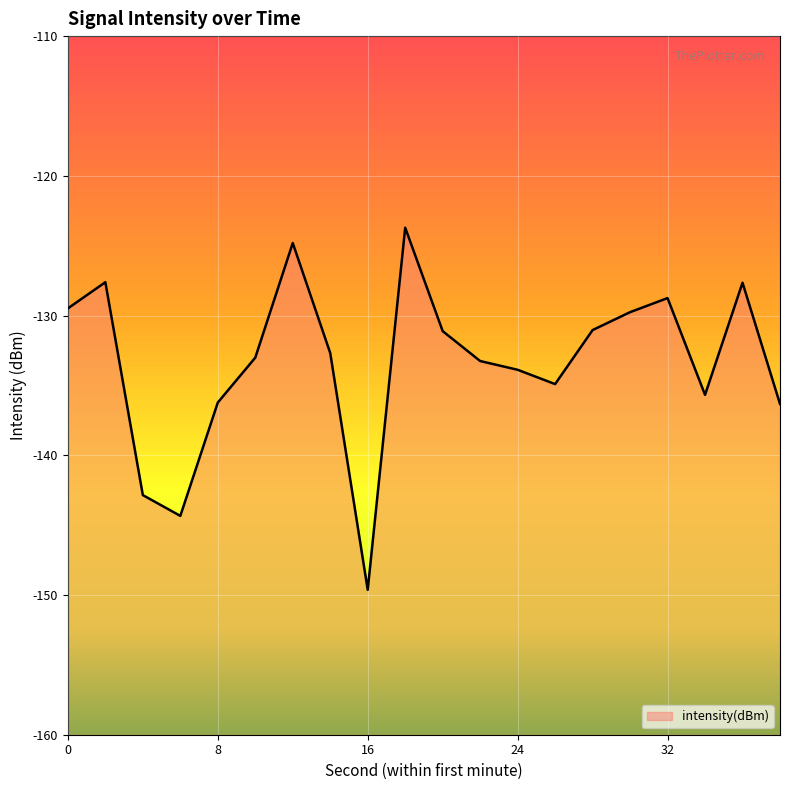

Count the number of categories in the chart.

20